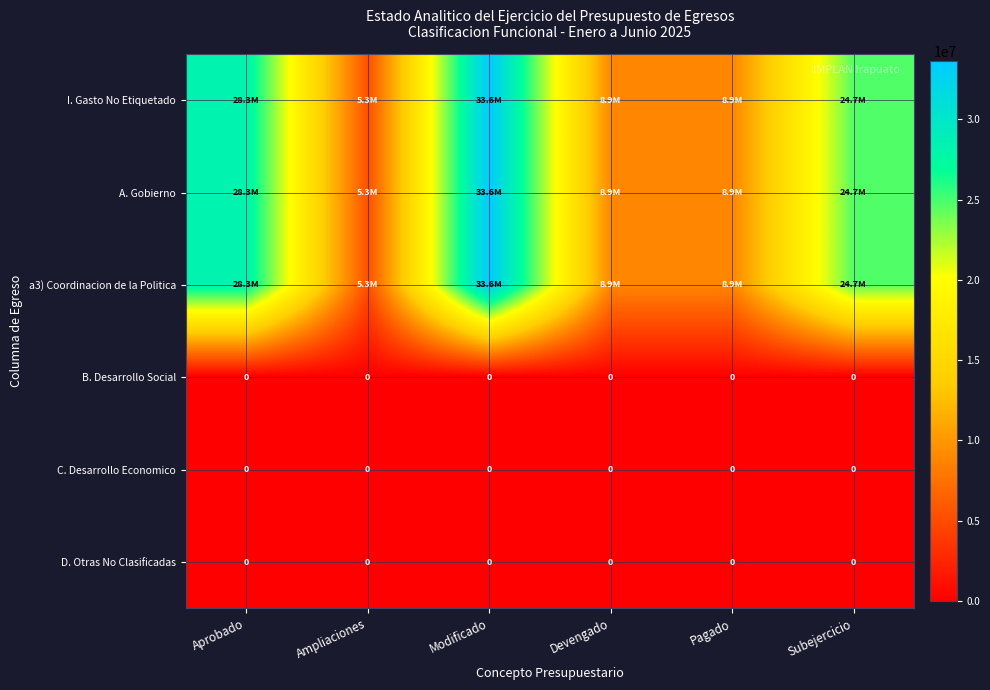

The value of a3) Coordinacion de la Politica at Modificado is 22596546.1. True or false?

False